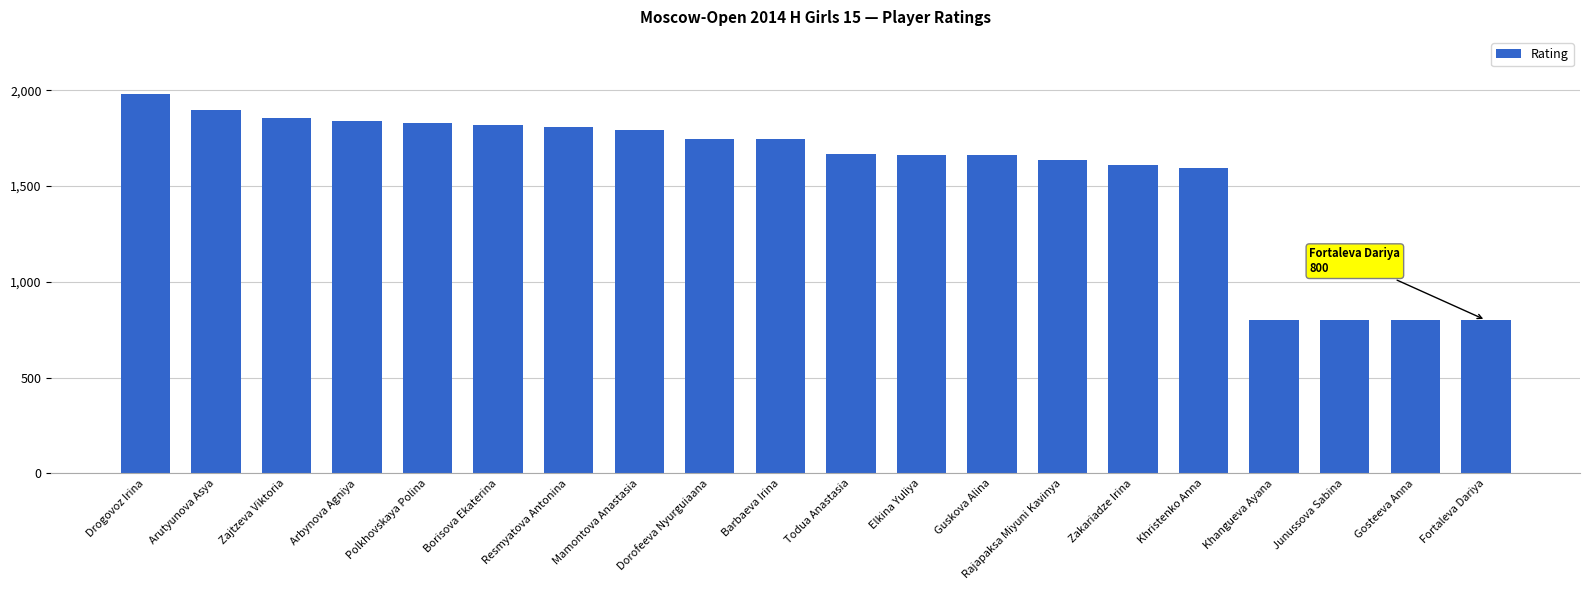

Is it true that the value at Fortaleva Dariya is 353?

False